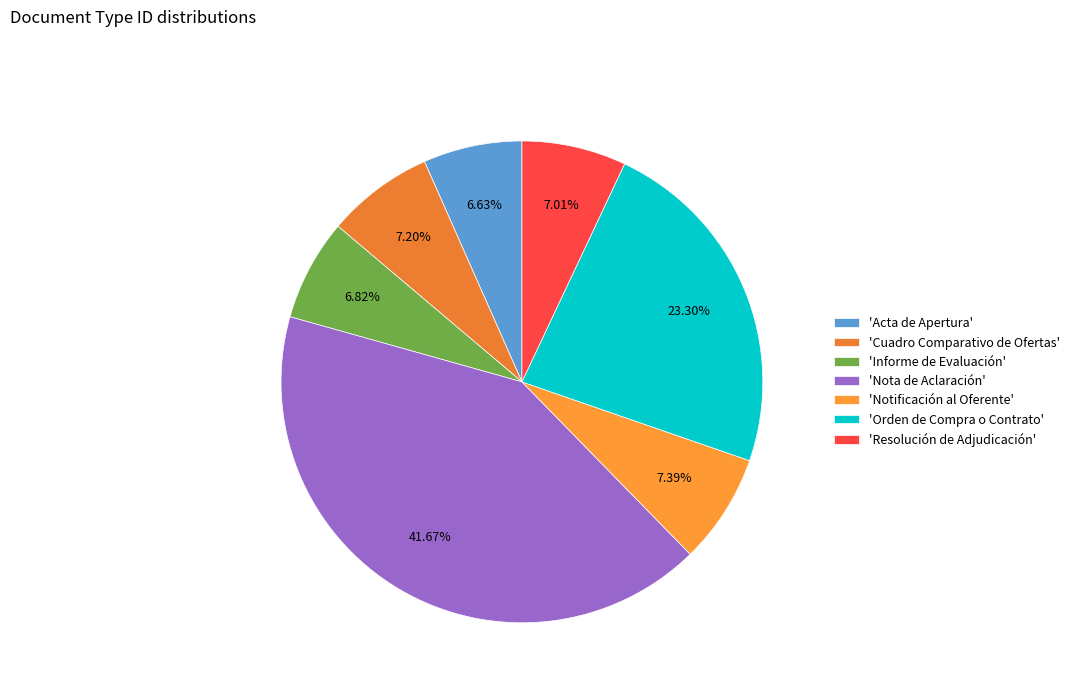

What is the smallest slice in the pie chart?

Acta de Apertura